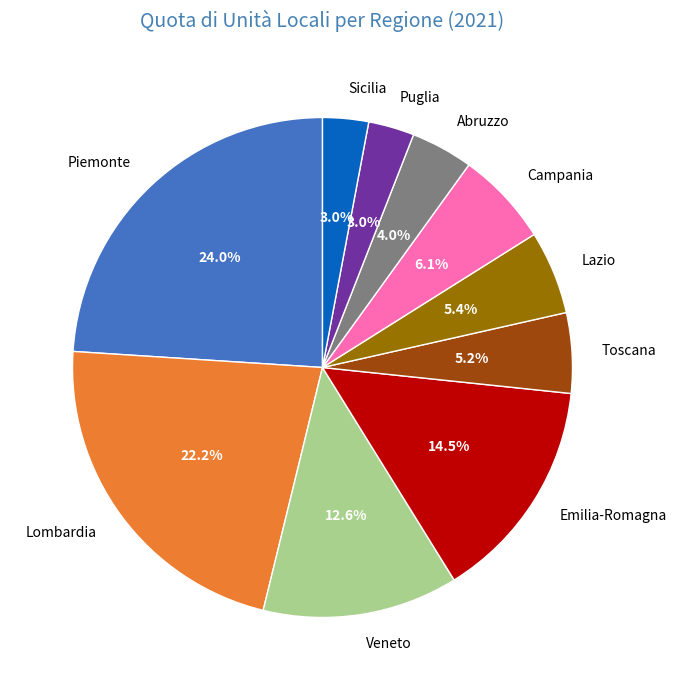

What portion of the pie excludes Veneto?

87.4%